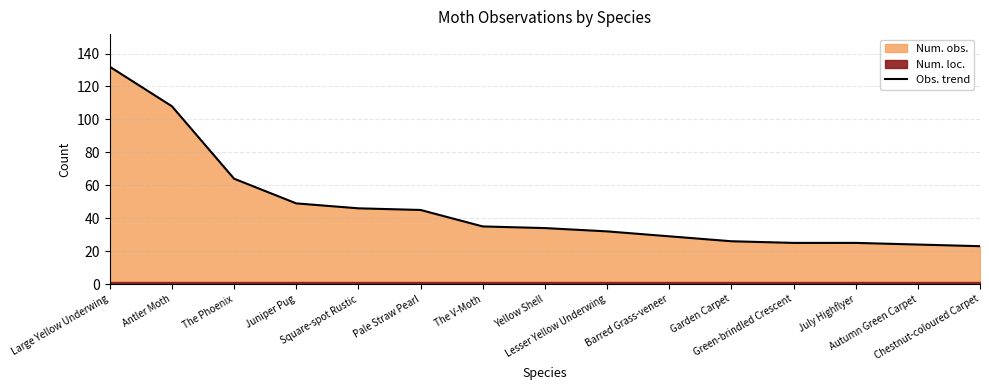

The chart shows a value of 12 at Chestnut-coloured Carpet. True or false?

False